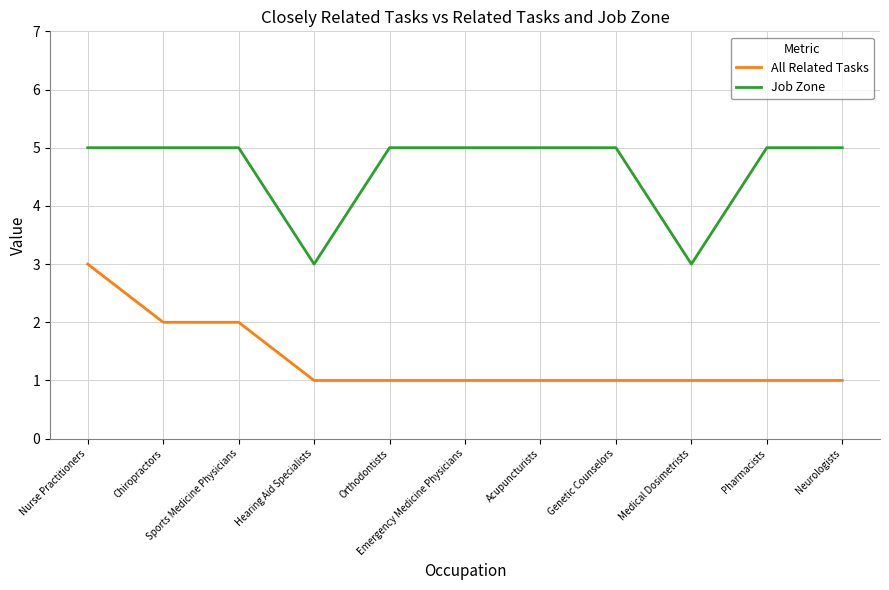

True or false: All Related Tasks has a value of 1 at Orthodontists.

True